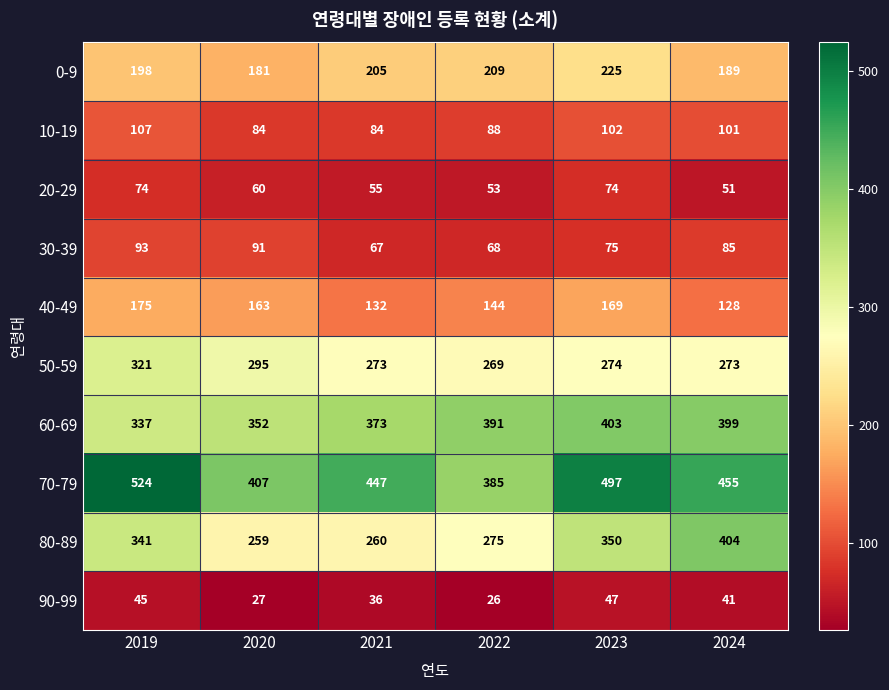

Between 2019 and 2020, which series saw the biggest shift?

70-79